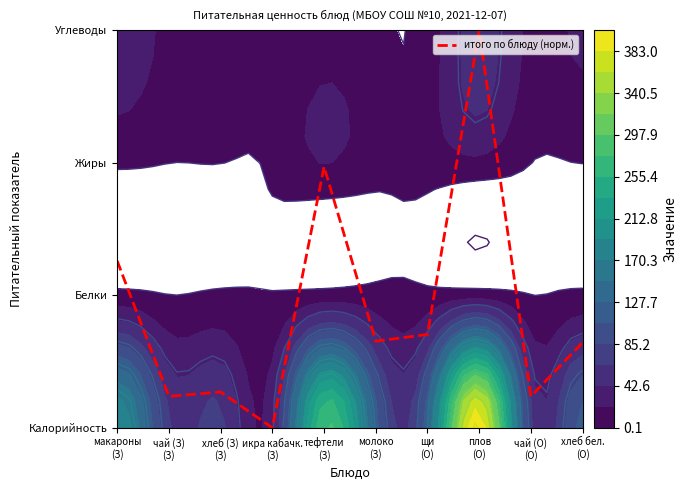

Rank the categories by value from highest to lowest.

плов
(О), тефтели
(З), макароны
(З), щи
(О), молоко
(З), хлеб бел.
(О), хлеб (З)
(З), чай (З)
(З), чай (О)
(О), икра кабачк.
(З)